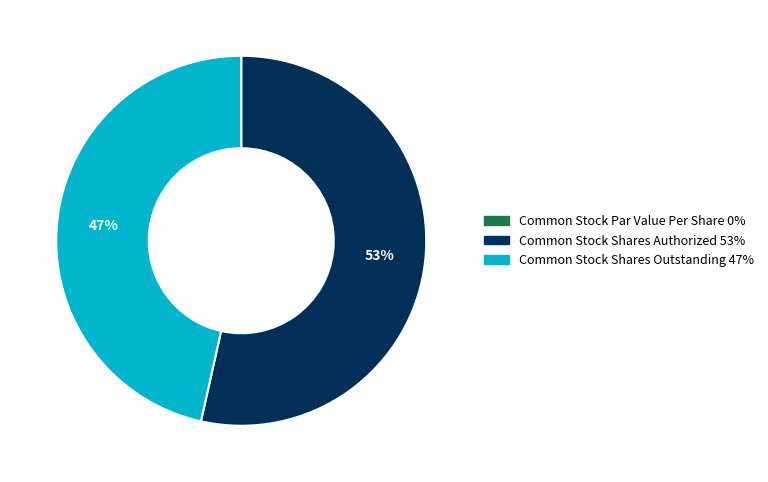

What is the majority slice?

Common Stock Shares Authorized